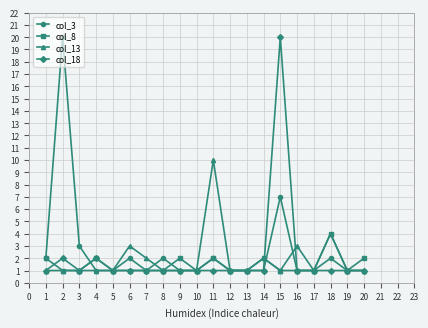

True or false: col_8 has more than 0 interior local peaks.

True